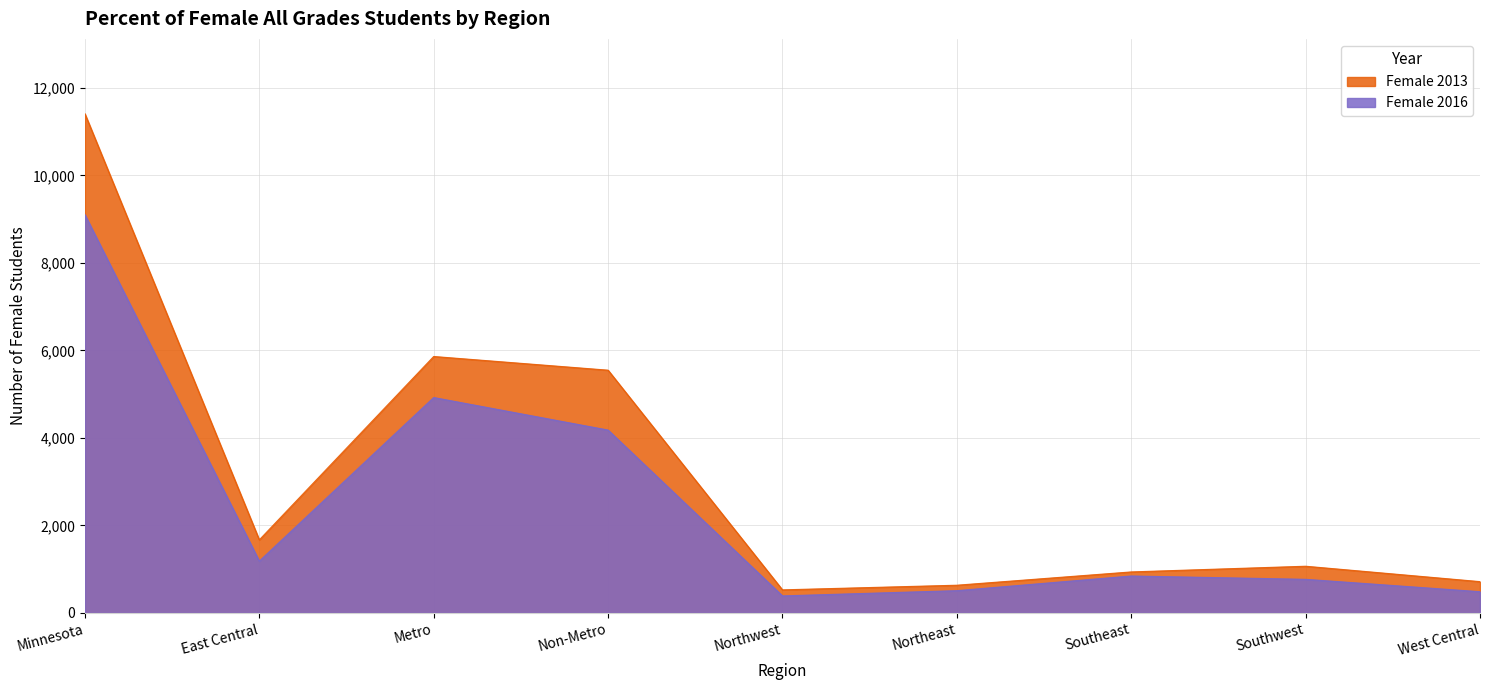

Where is the first local minimum for Female 2016?

East Central